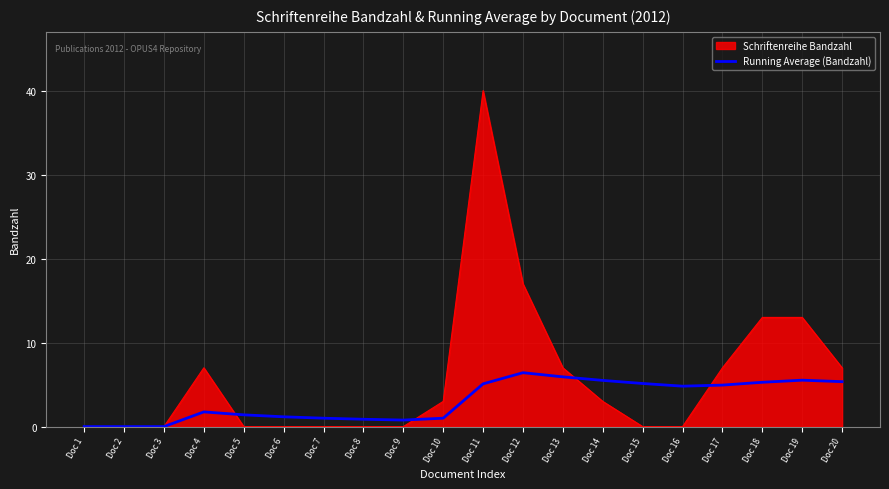

Rank the series by their average value, from highest to lowest.

Schriftenreihe Bandzahl, Running Average (Bandzahl)